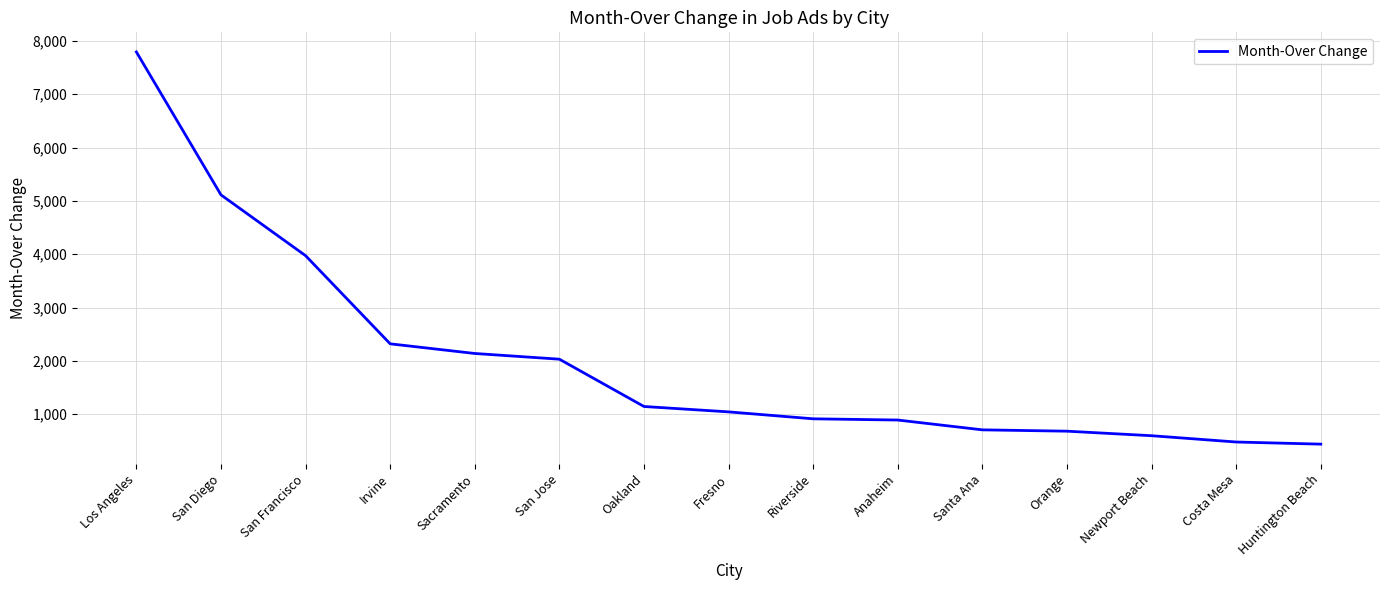

What position from the right is Newport Beach?

3